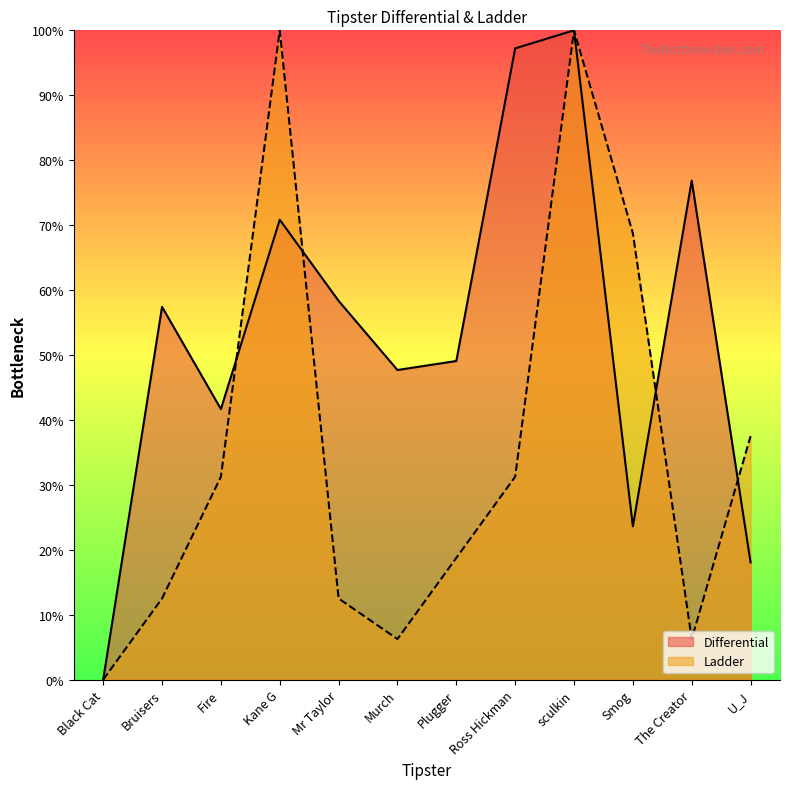

What is the label of the 6th point from the left?

Murch